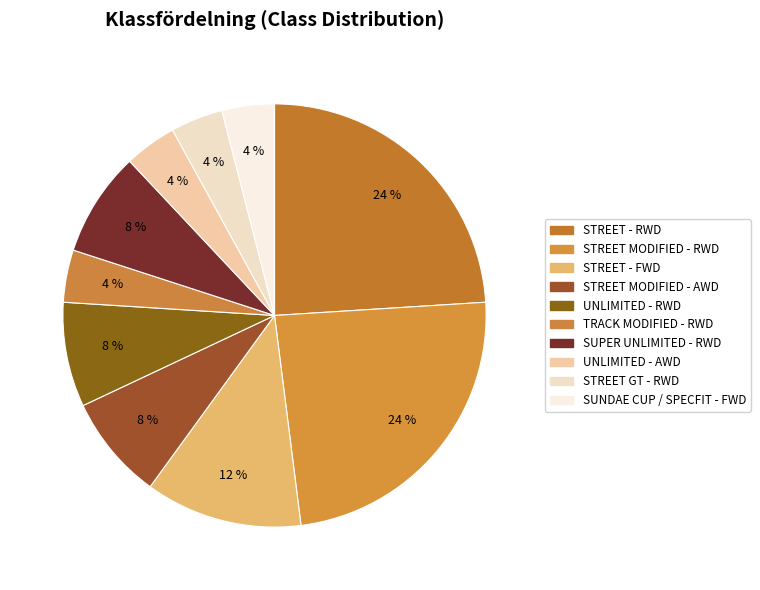

Which category has the smallest portion of the pie?

TRACK MODIFIED - RWD